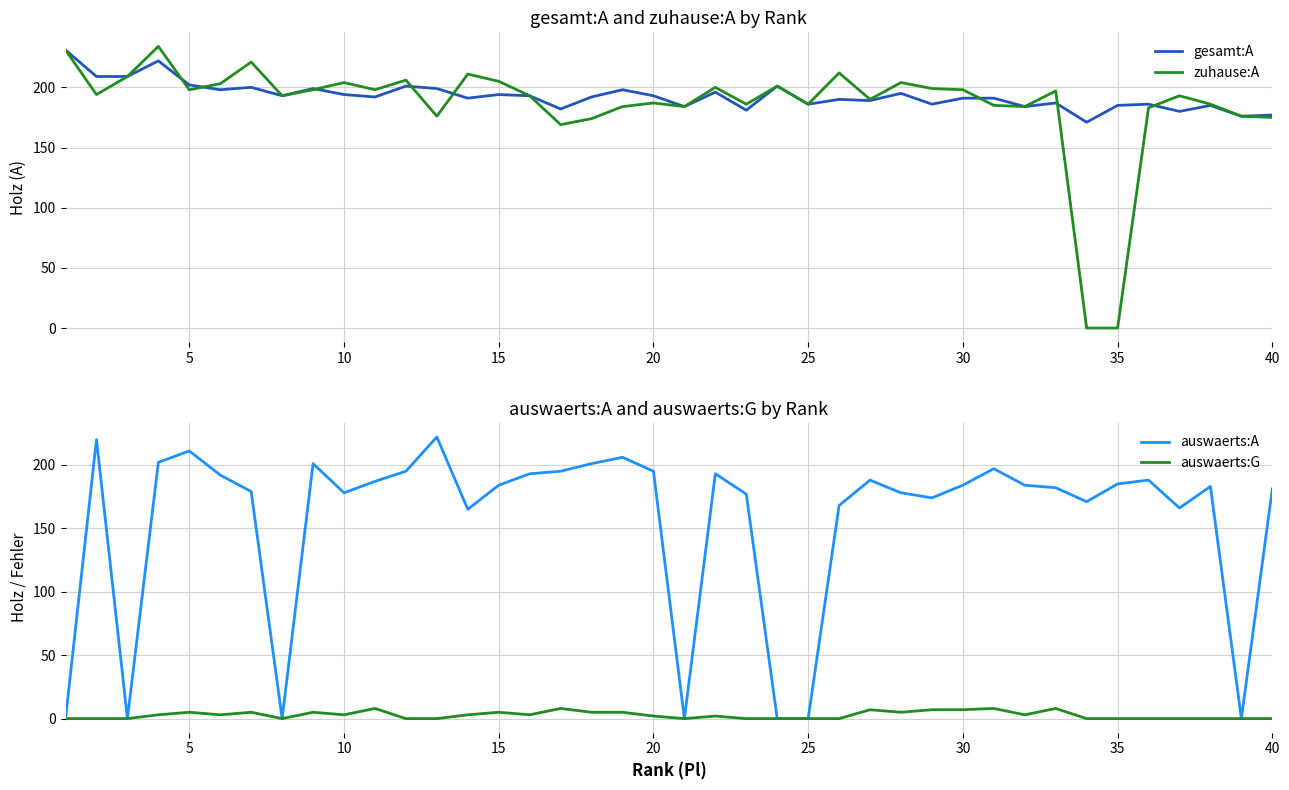

What is the difference between the maximum and minimum values in the auswaerts:A series?

222